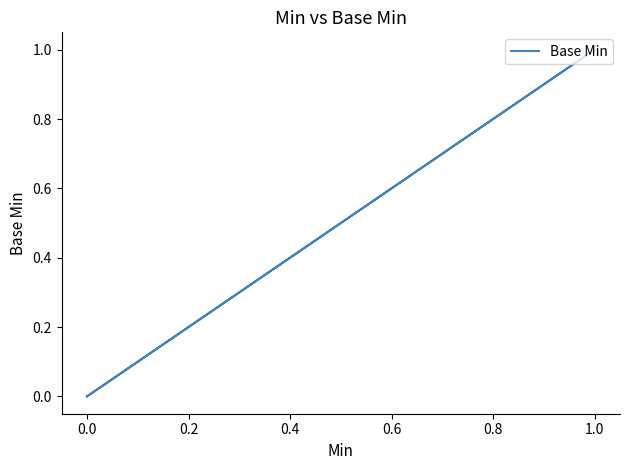

What is the label of the 2nd point from the right?

1.0